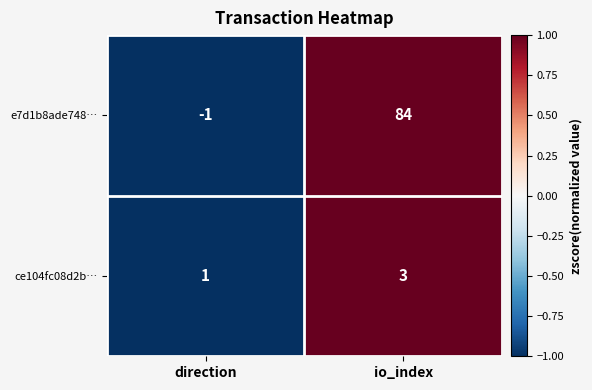

What is the total value across all series at io_index?

87